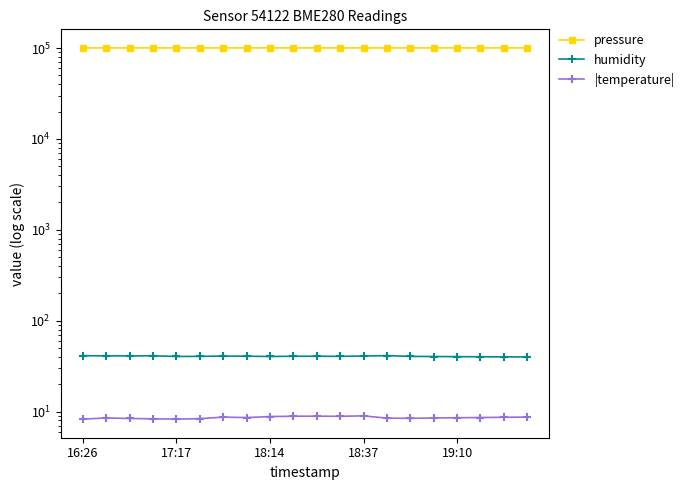

Reading right to left, what are all the values shown in this chart?

pressure: 100518.0	100522.0	100528.0	100532.0	100538.0	100542.3	100548.8	100554.7	100563.6	100569.4	100571.1	100559.8	100545.7	100520.8	100550.2	100541.4	100552.1	100536.6	100485.4	100545.7
humidity: 39.9	40.0	40.1	40.2	40.4	40.5	41.3	40.9	40.5	40.6	40.6	40.4	40.7	40.8	40.5	40.4	41.1	41.0	41.1	41.2
|temperature|: 8.7	8.7	8.6	8.6	8.5	8.4	8.5	9.0	8.9	8.9	8.9	8.8	8.6	8.7	8.4	8.3	8.3	8.4	8.5	8.2